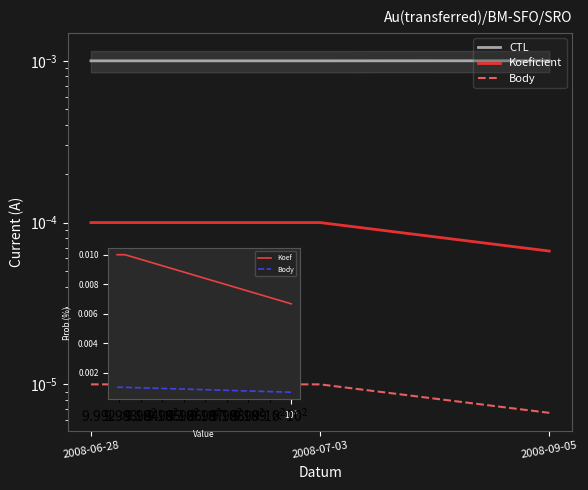

List the series in order of their peak value, lowest first.

Body, Koeficient, CTL